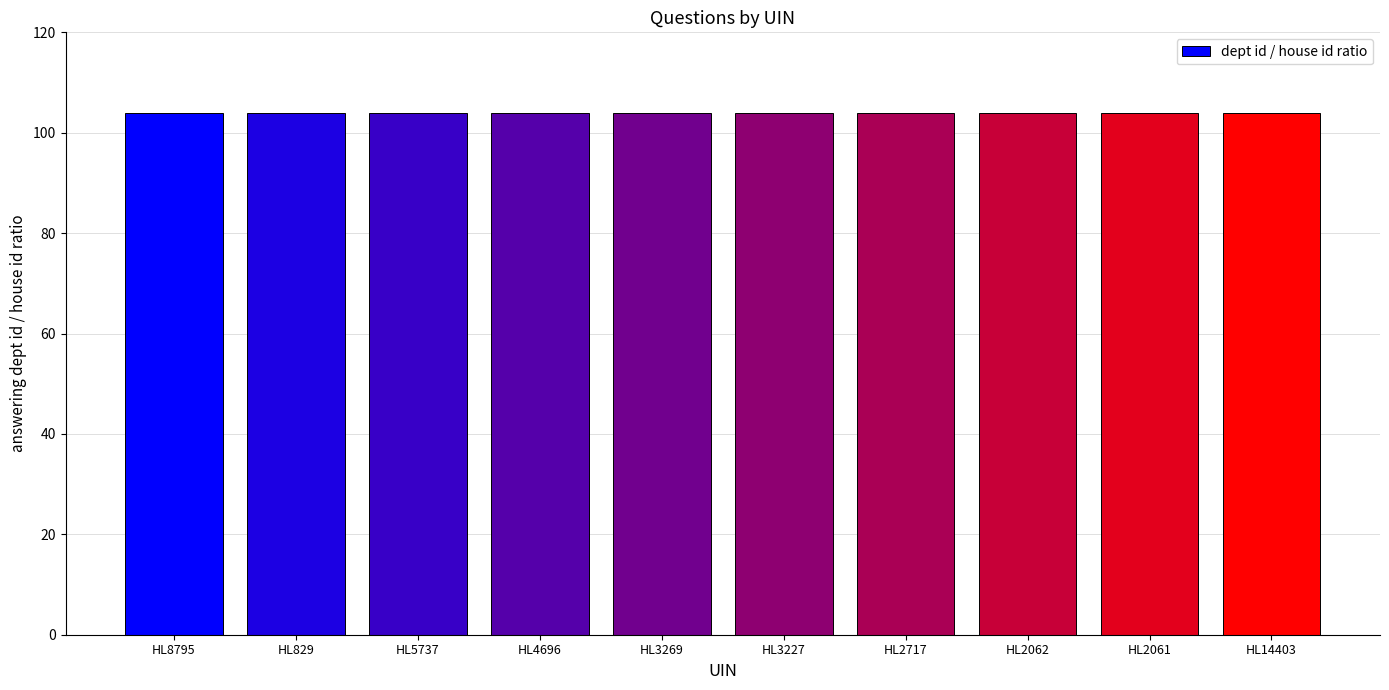

True or false: answering dept id has a value of 132 at HL3227.

False